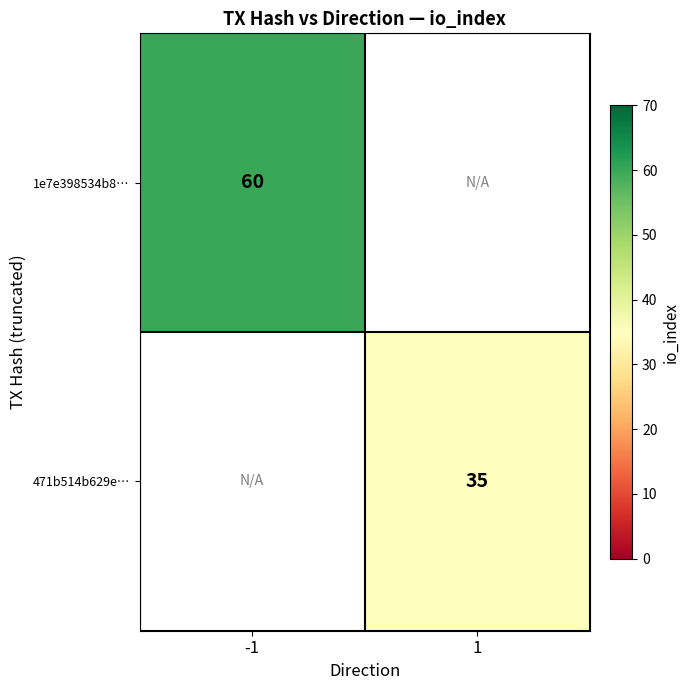

Count the number of data series in this chart.

2